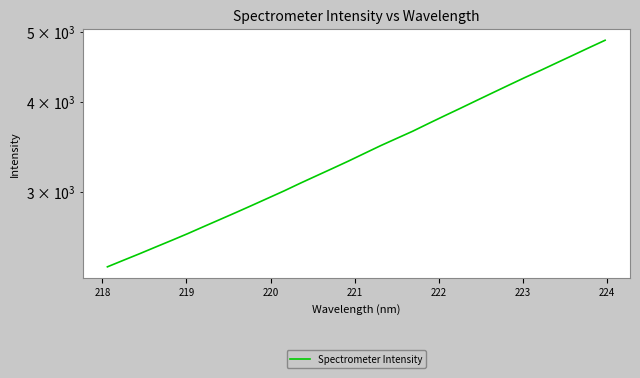

What is the maximum value shown in the chart?

4863.9